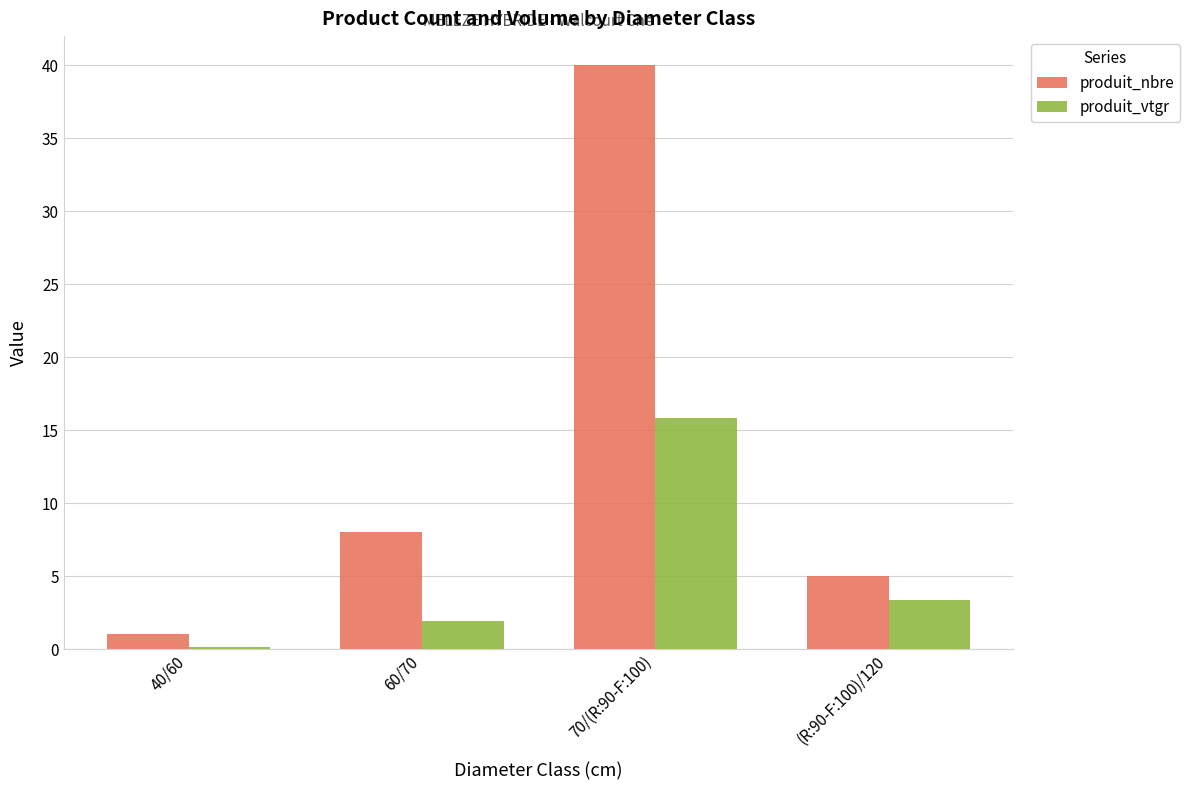

Between 40/60 and 70/(R:90-F:100), which series saw the biggest shift?

produit_nbre